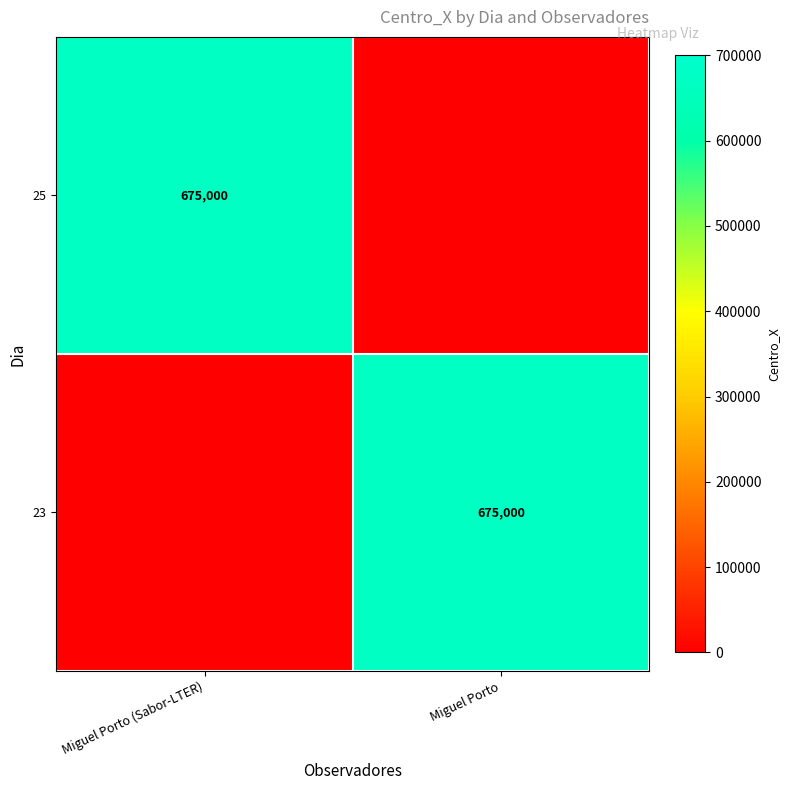

The value of 25 at Miguel Porto (Sabor-LTER) is 257613. True or false?

False